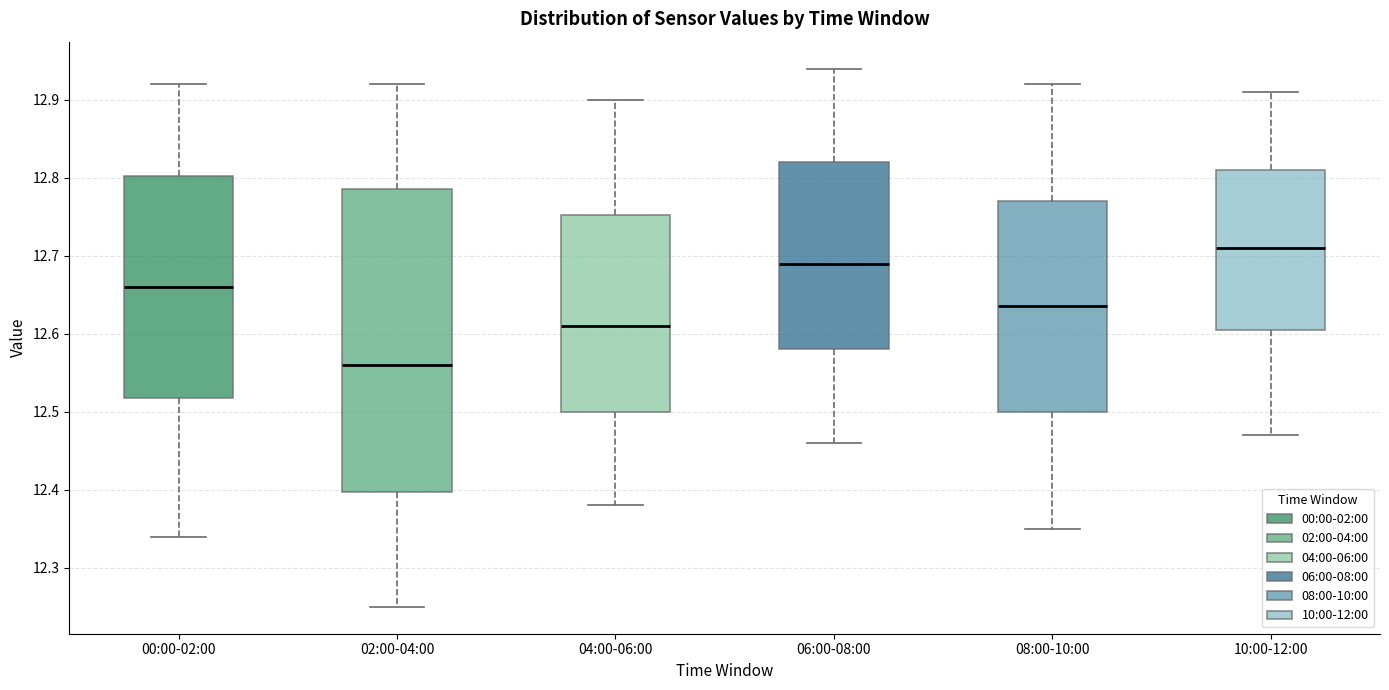

Which box has the highest median line?

10:00-12:00